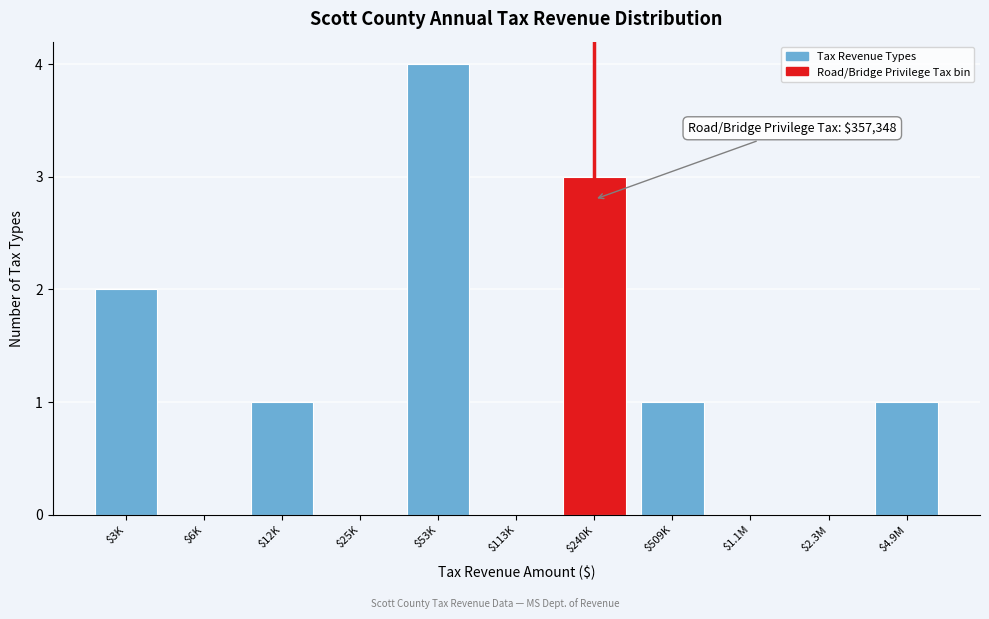

What is the approximate value at $53K?

4